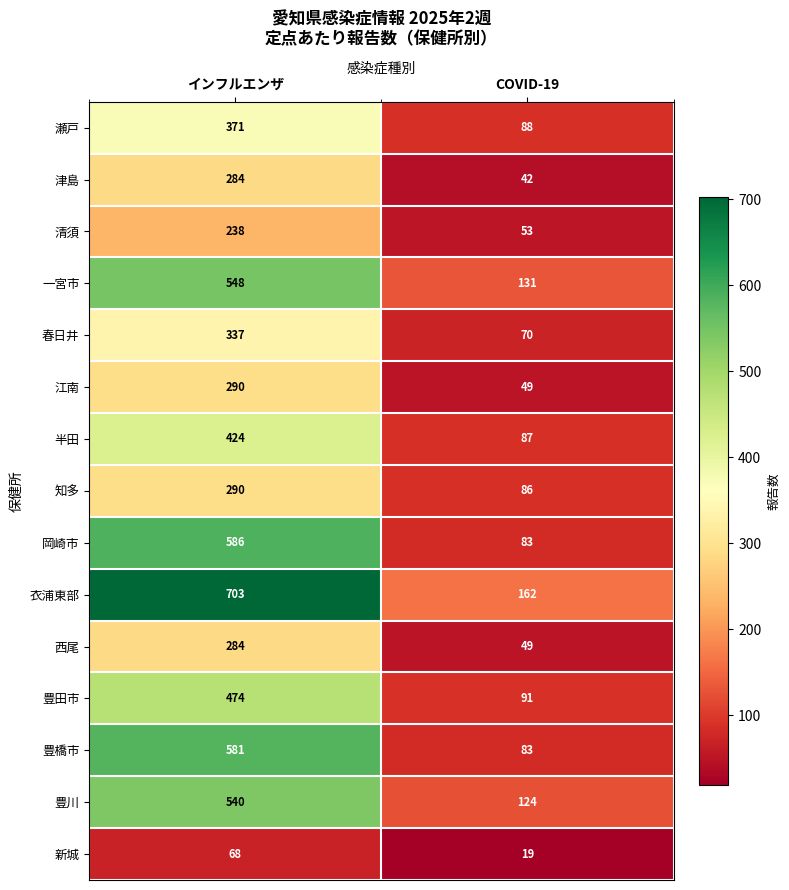

The 知多 series shows 86 at COVID-19. True or false?

True